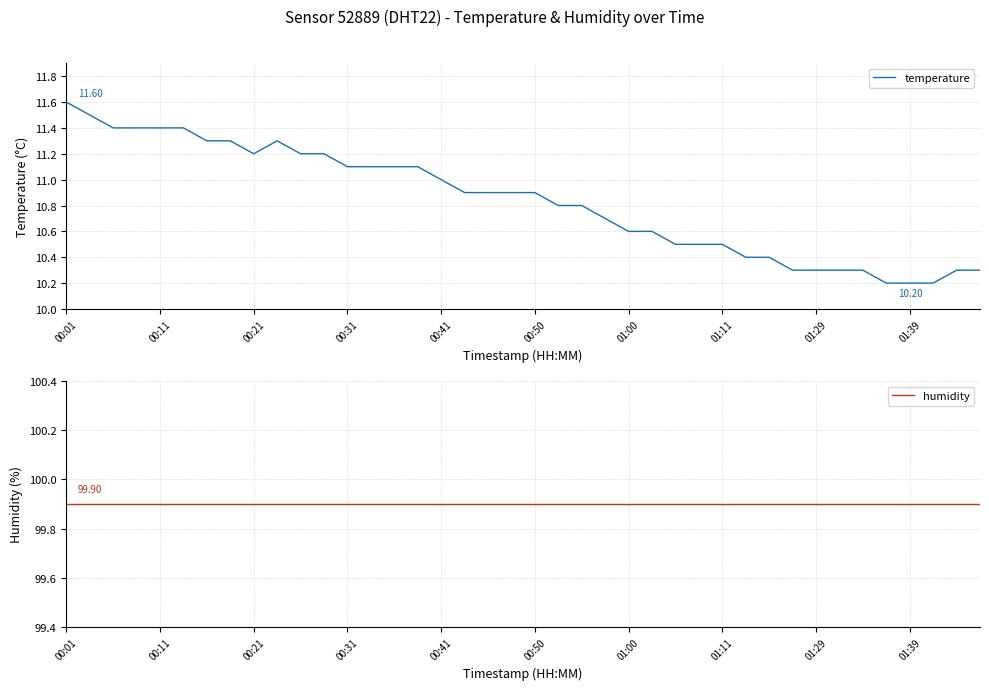

Which series has the largest total across all categories?

humidity